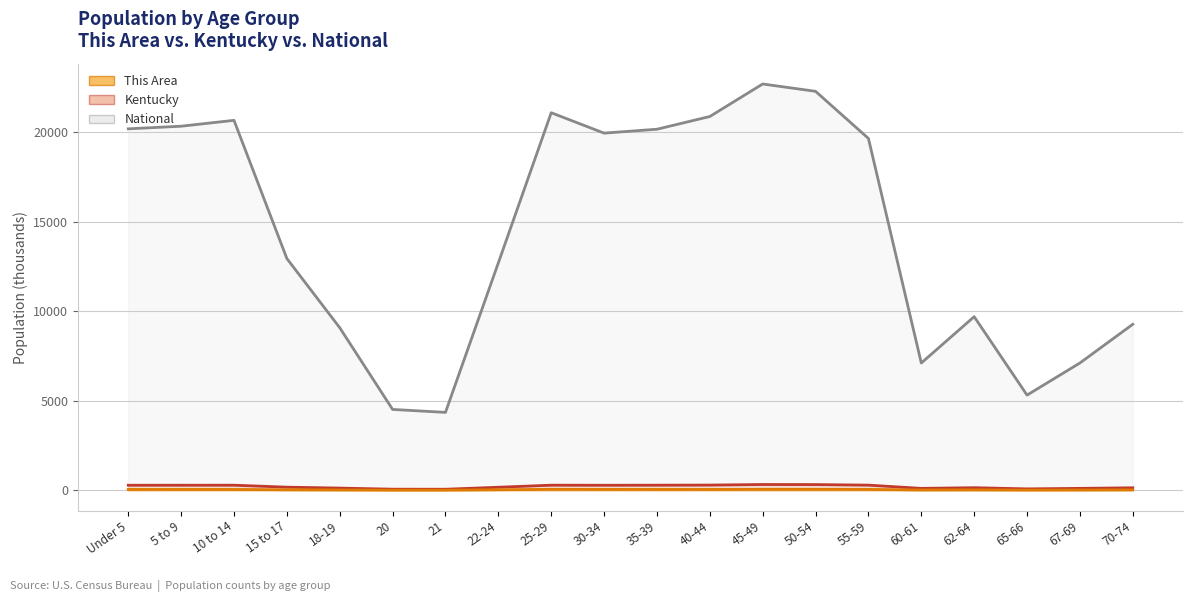

At which category is the sum across all series the highest?

45-49